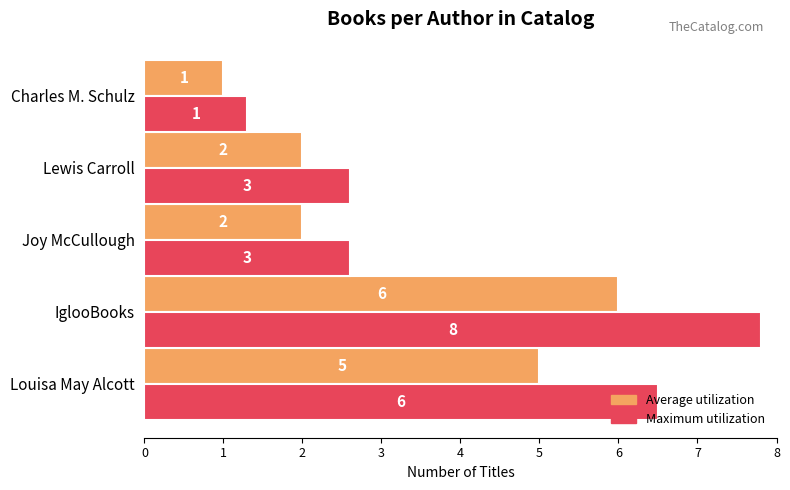

Count the Average utilization values in the range 2 to 5.

3